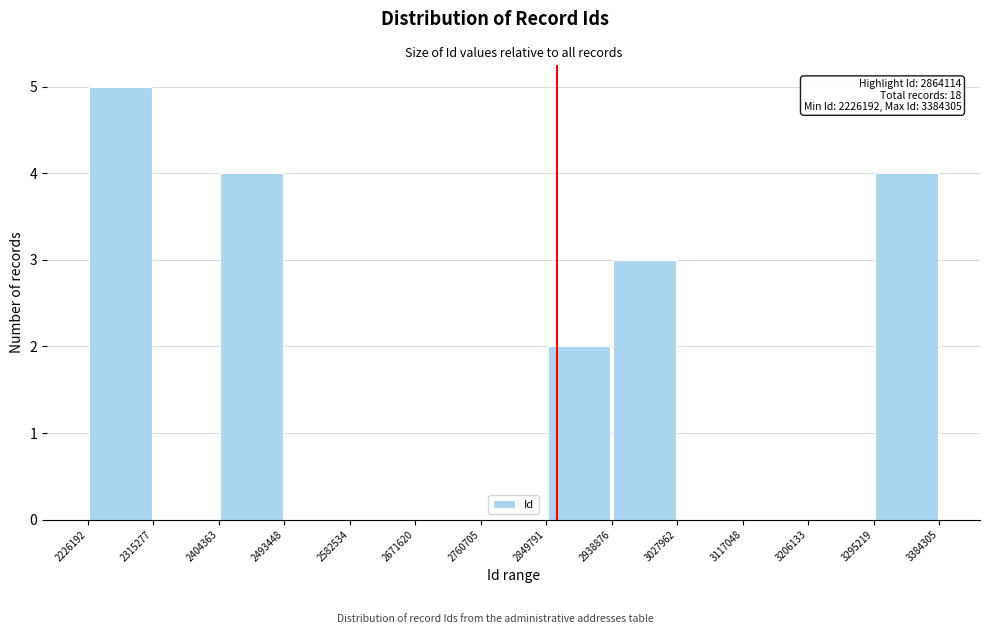

Which range on the x-axis has the tallest bar?

2226192 to 2315277